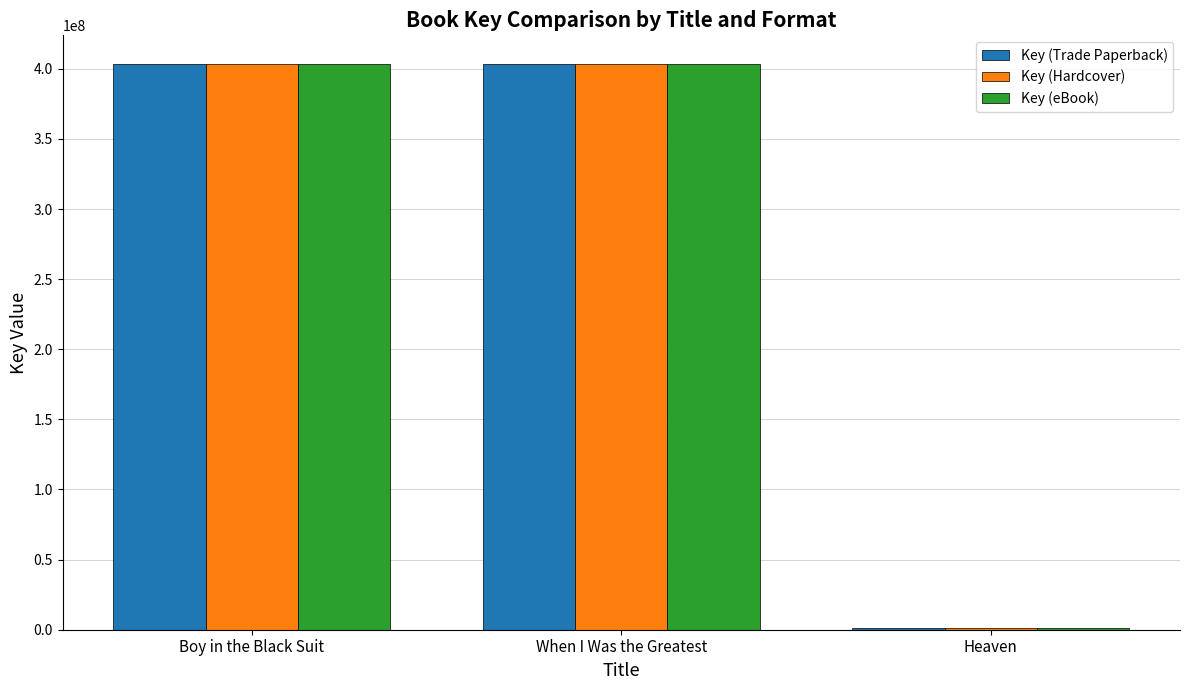

Where is Key (Hardcover) nearest to the value 202475769?

When I Was the Greatest